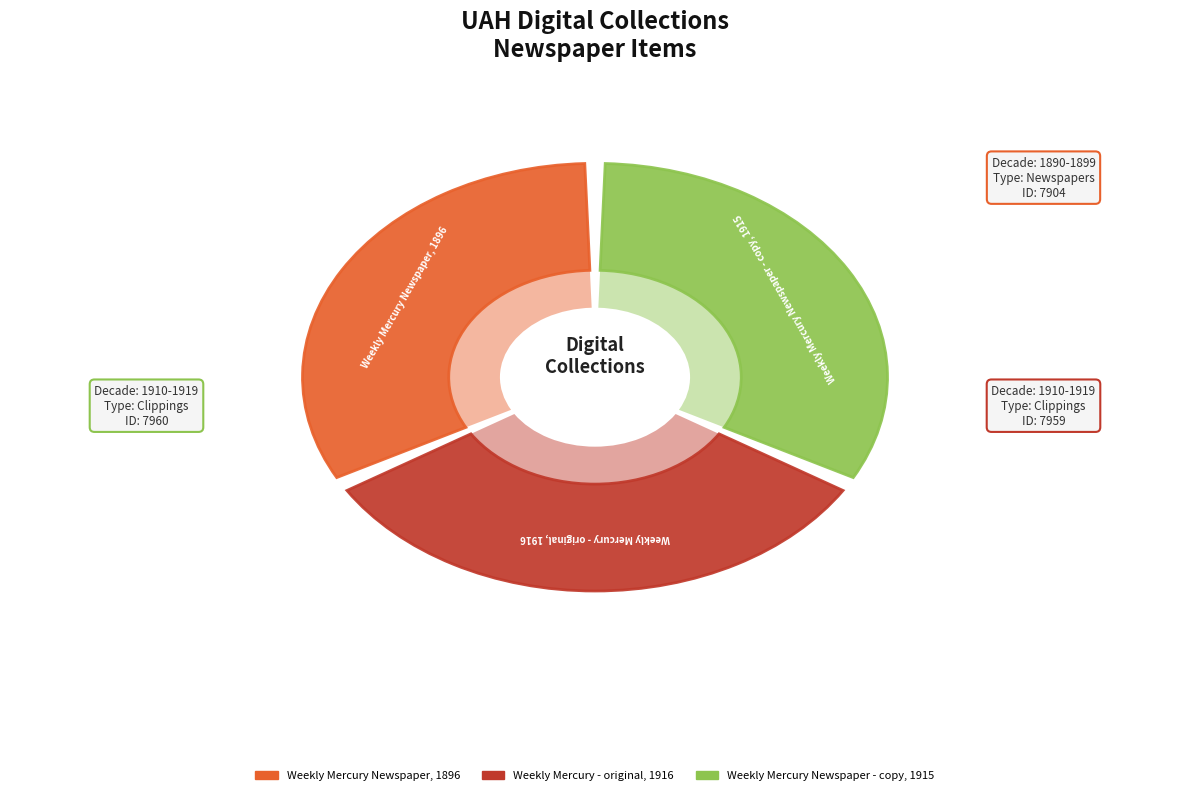

Combined, what portion of the pie is Weekly Mercury Newspaper, 1896 and Weekly Mercury - original, 1916?

66.6%